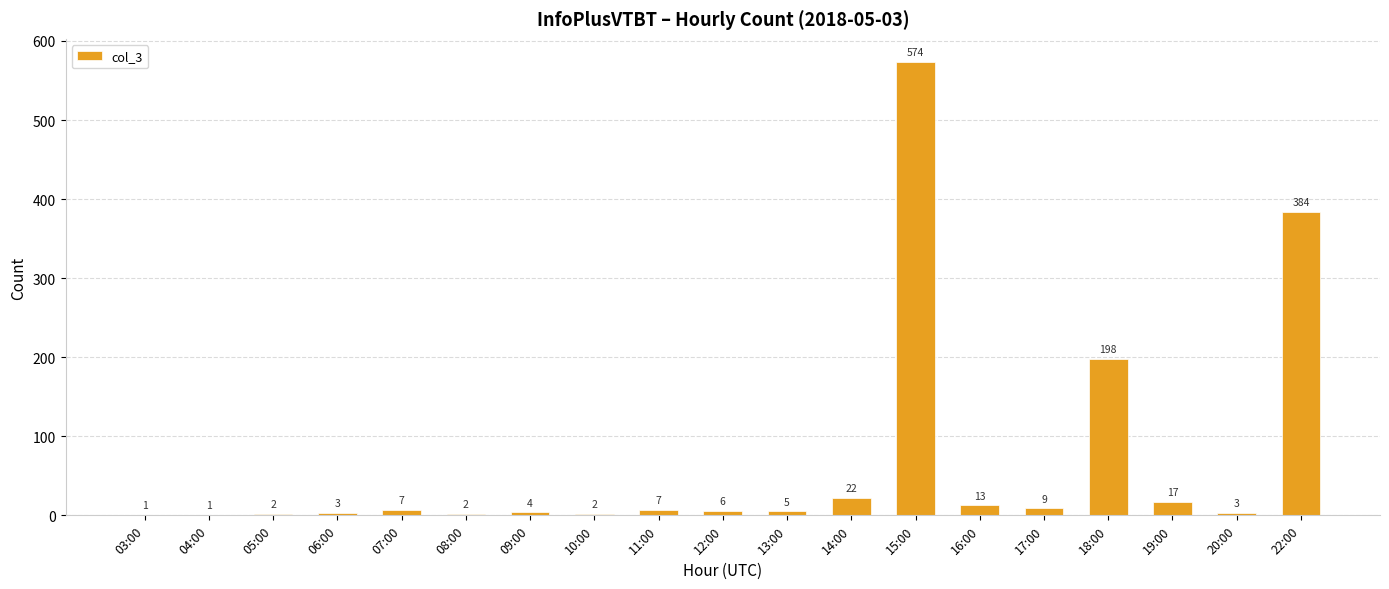

Which category has the highest value across all series?

15:00